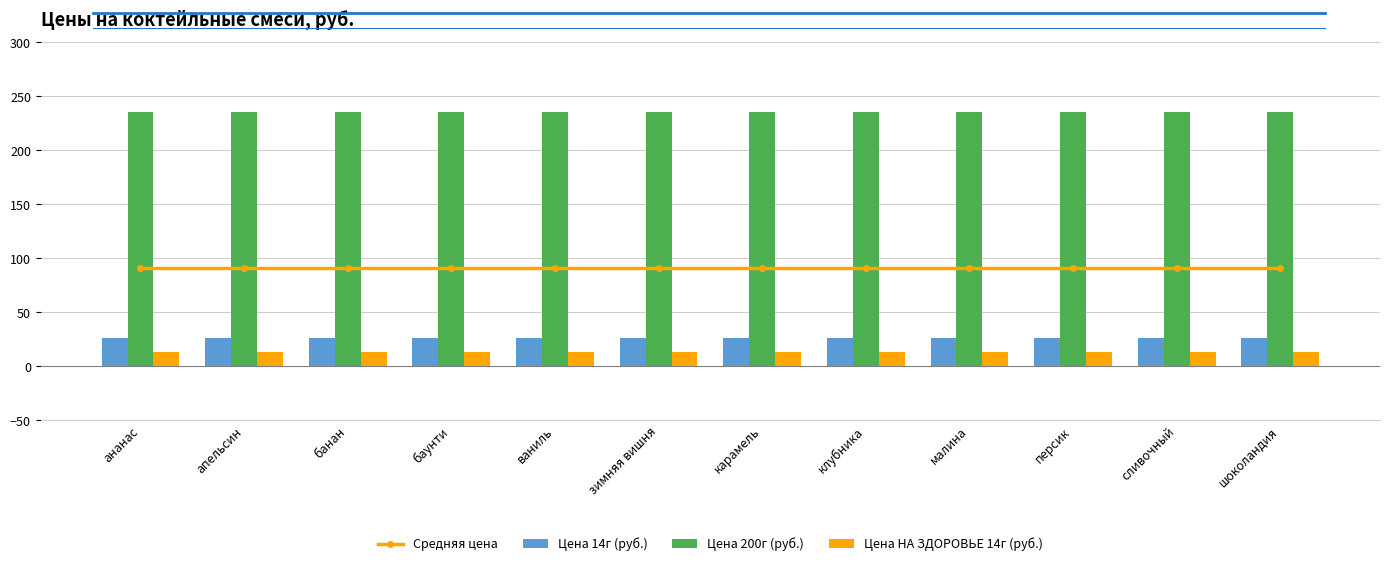

Where is Средняя цена nearest to the value 91?

ананас